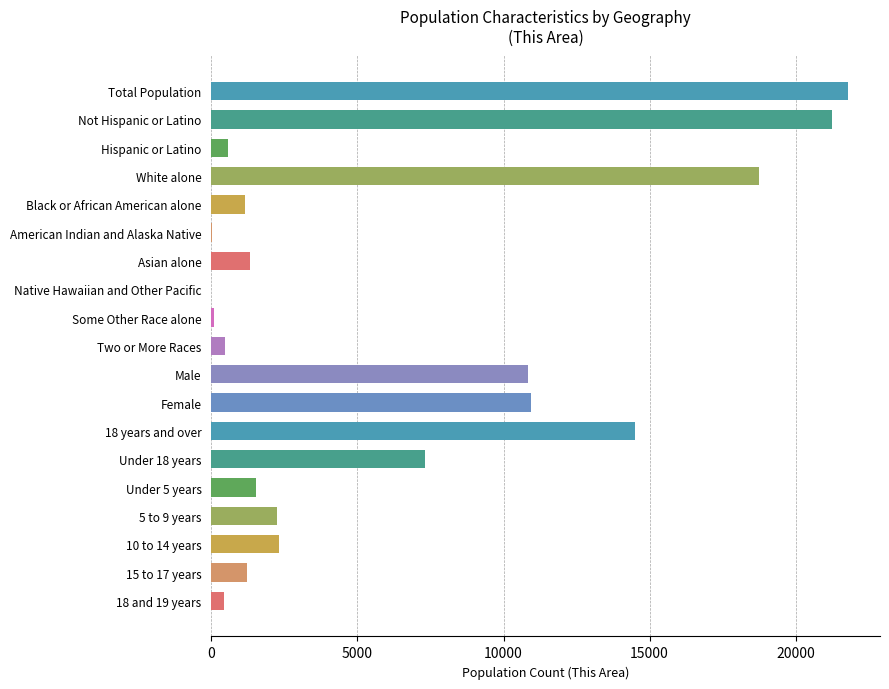

What is the greatest value displayed?

21796